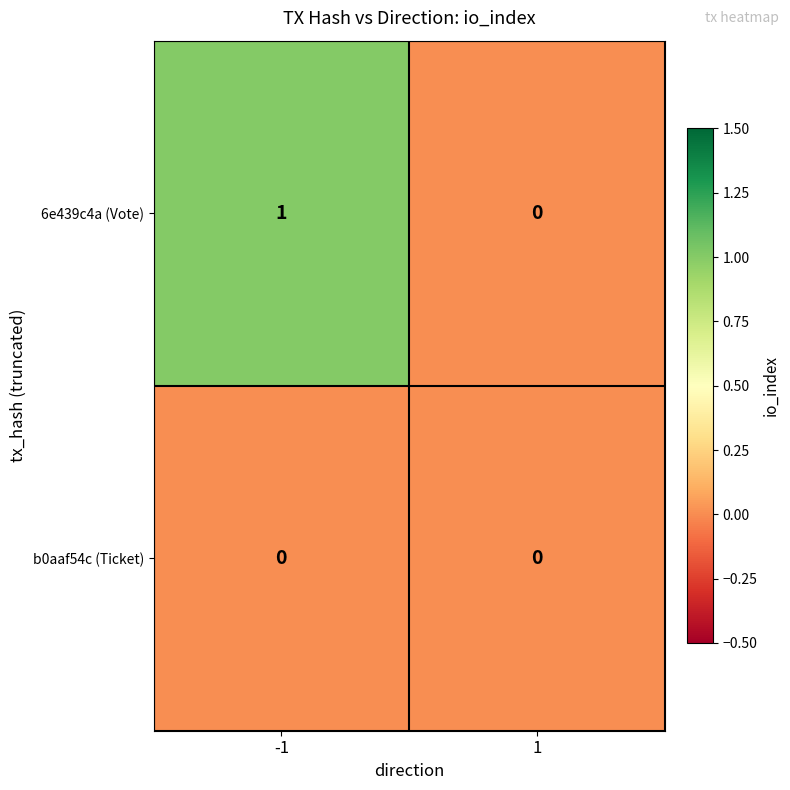

At -1, list the series in order from largest to smallest.

6e439c4a (Vote), b0aaf54c (Ticket)